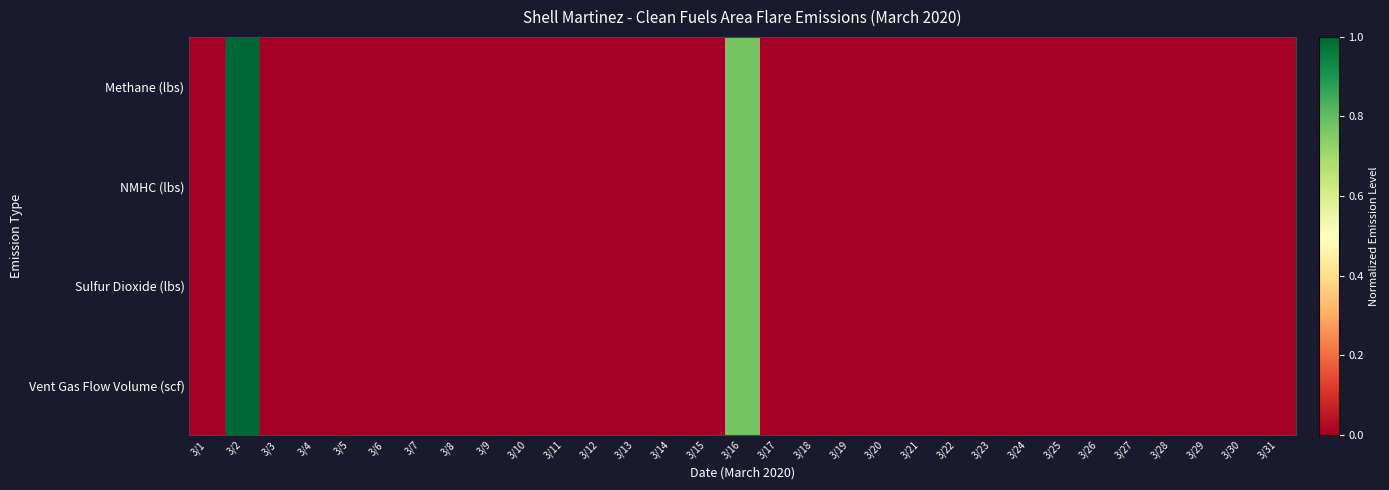

Rank the series at 3/8 from lowest to highest value.

Methane (lbs), NMHC (lbs), Sulfur Dioxide (lbs), Vent Gas Flow Volume (scf)